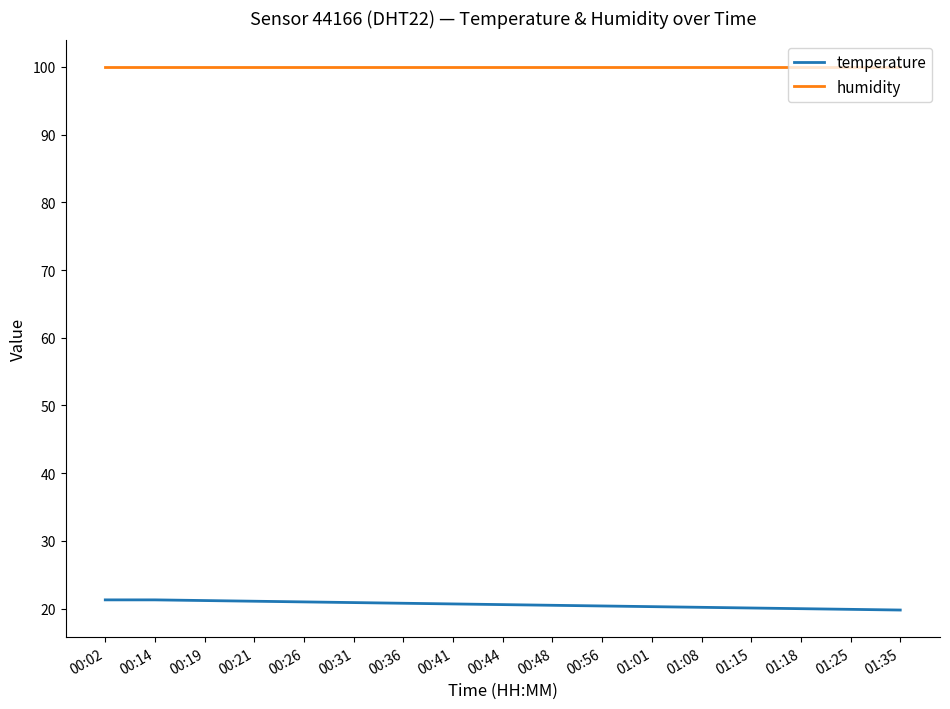

Is it true that humidity equals 99.9 at 00:56?

True